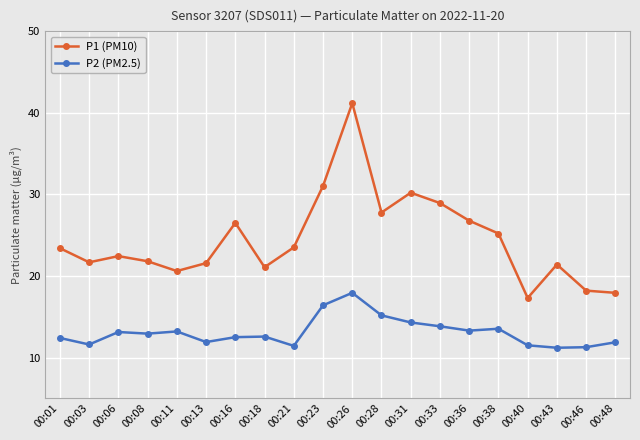

What is the difference between the maximum and minimum values in the P1 (PM10) series?

23.9